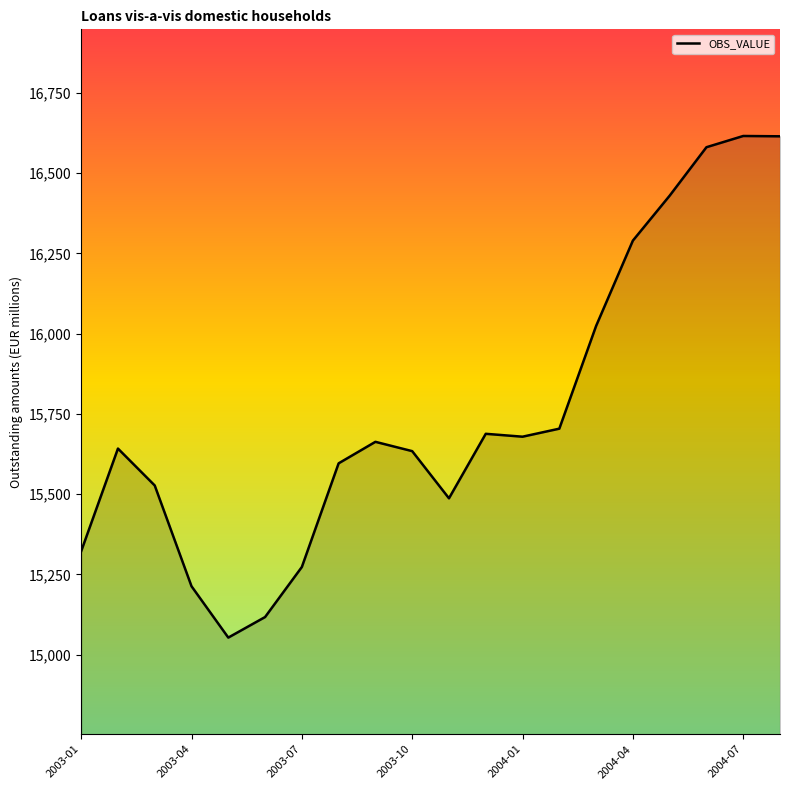

What is the sum of all values?

315154